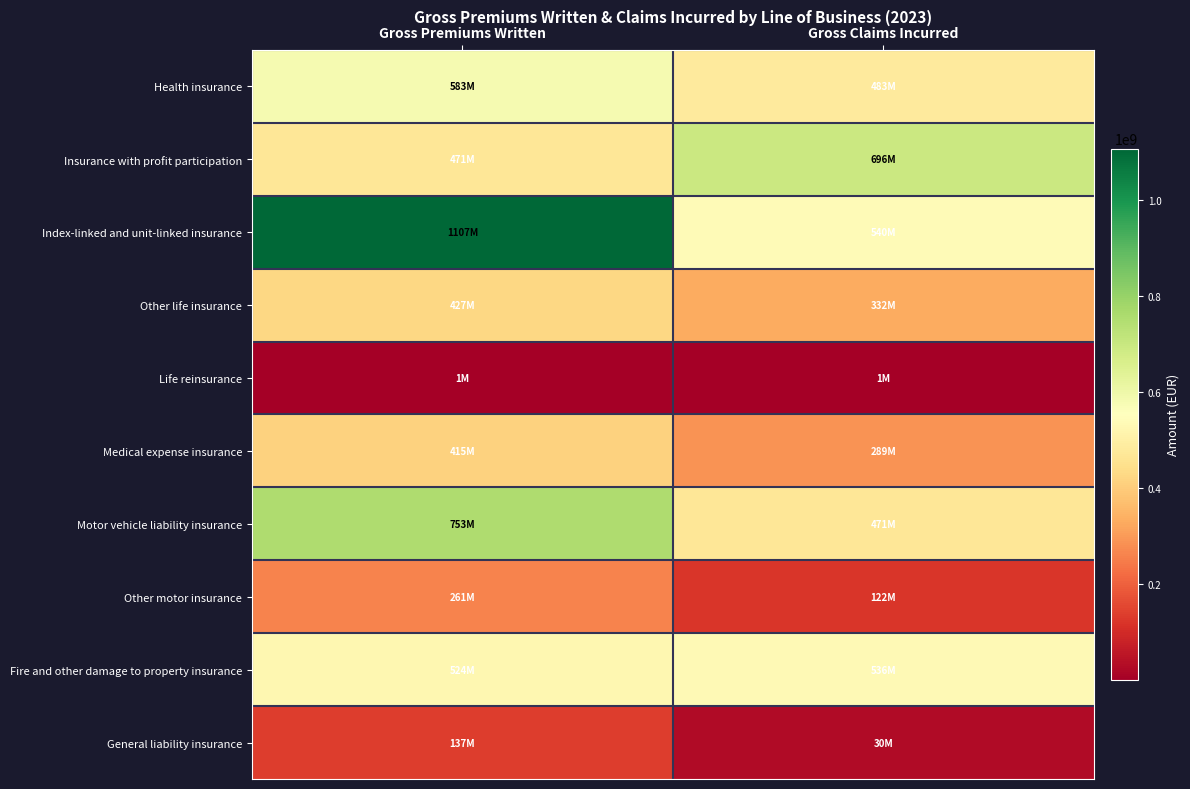

Rank the series at Gross Claims Incurred from lowest to highest value.

Life reinsurance, General liability insurance, Other motor insurance, Medical expense insurance, Other life insurance, Motor vehicle liability insurance, Health insurance, Fire and other damage to property insurance, Index-linked and unit-linked insurance, Insurance with profit participation